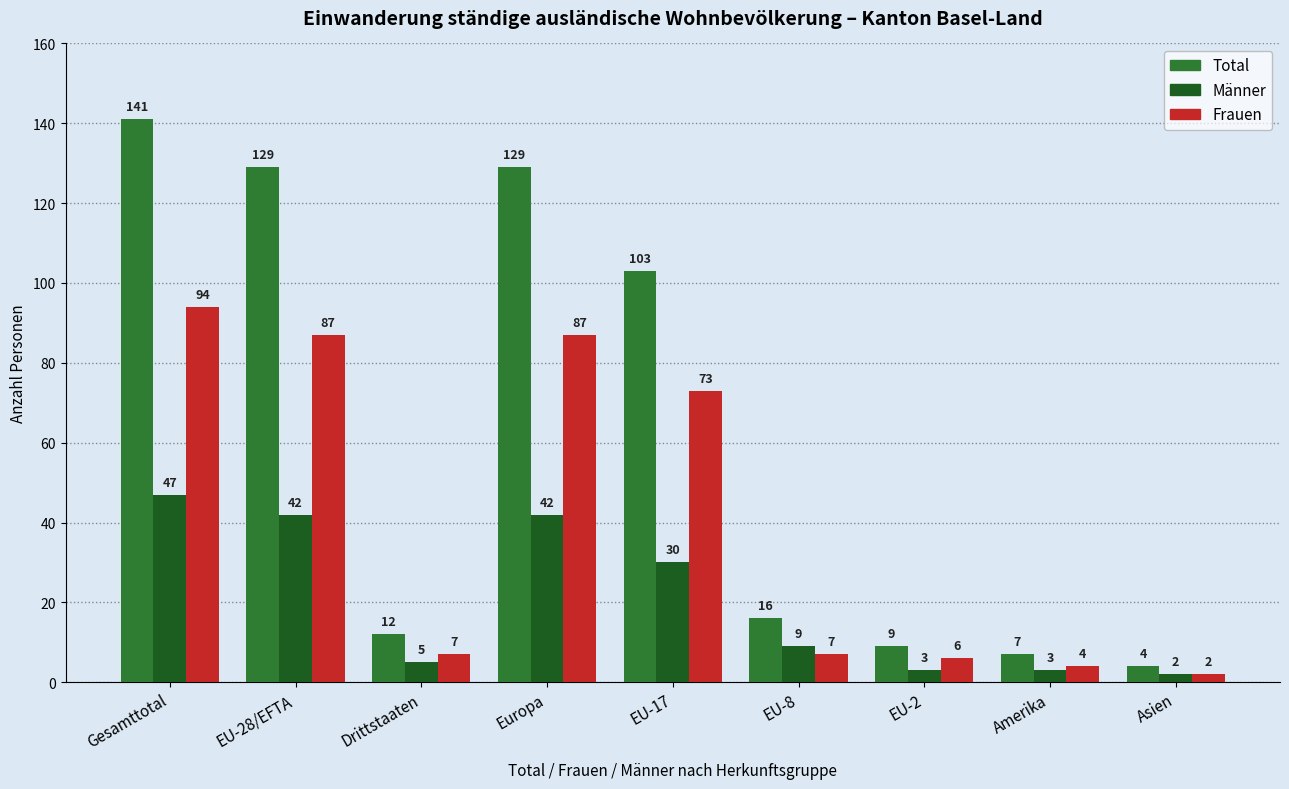

How many categories are shown in the chart?

9